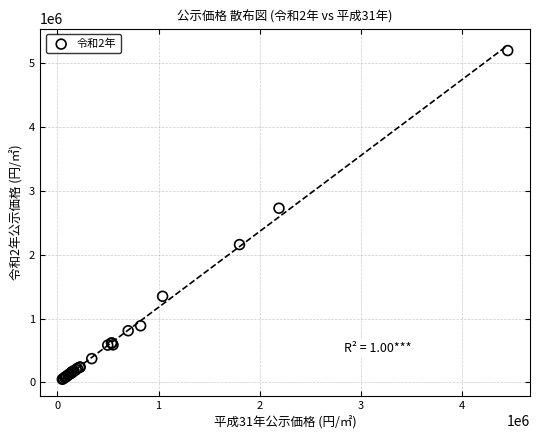

What Y value in the scatter plot is closest to 2624900?

2730000